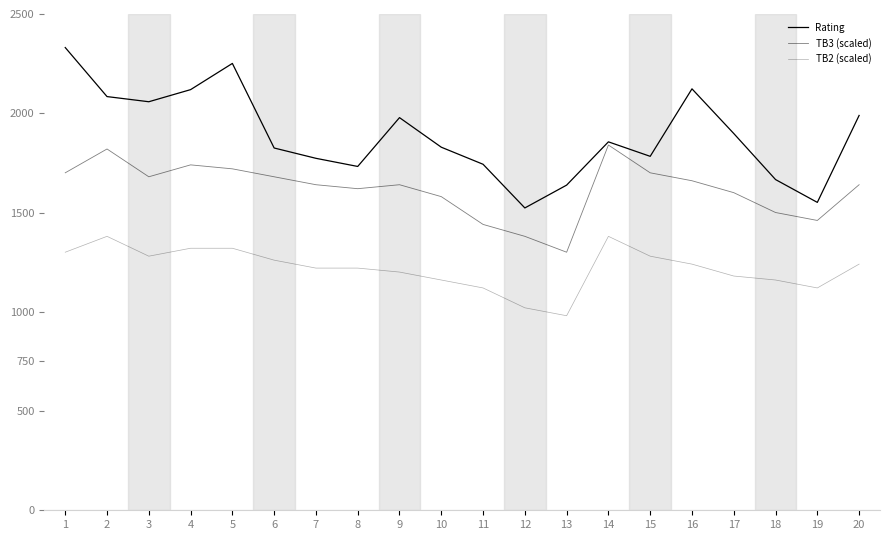

Does the chart display data point markers on the line(s)?

No